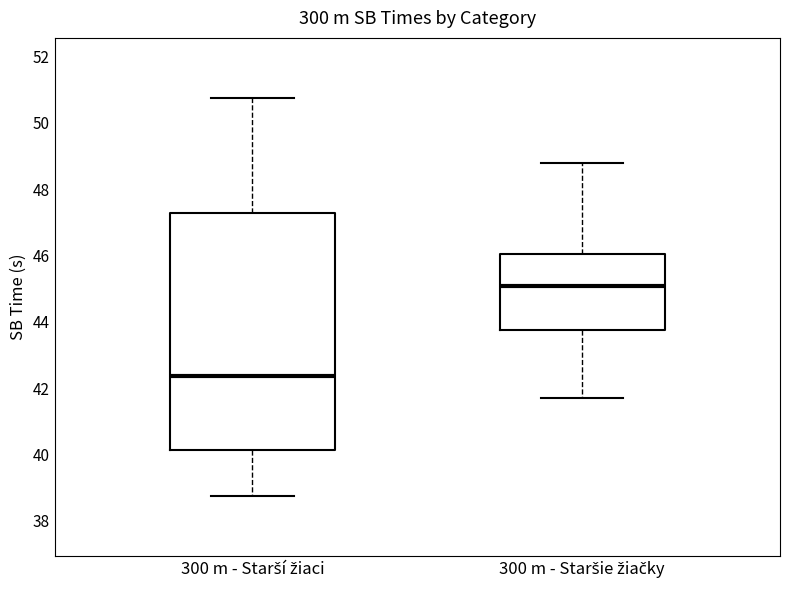

Which box has the highest median line?

300 m - Staršie žiačky